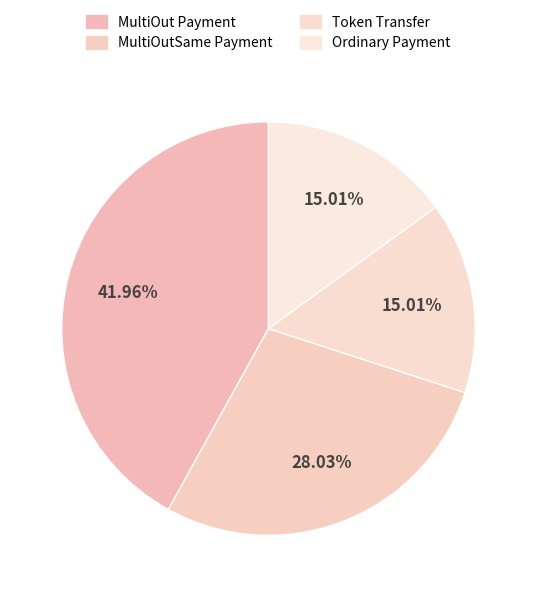

Is there a majority slice in this chart?

No